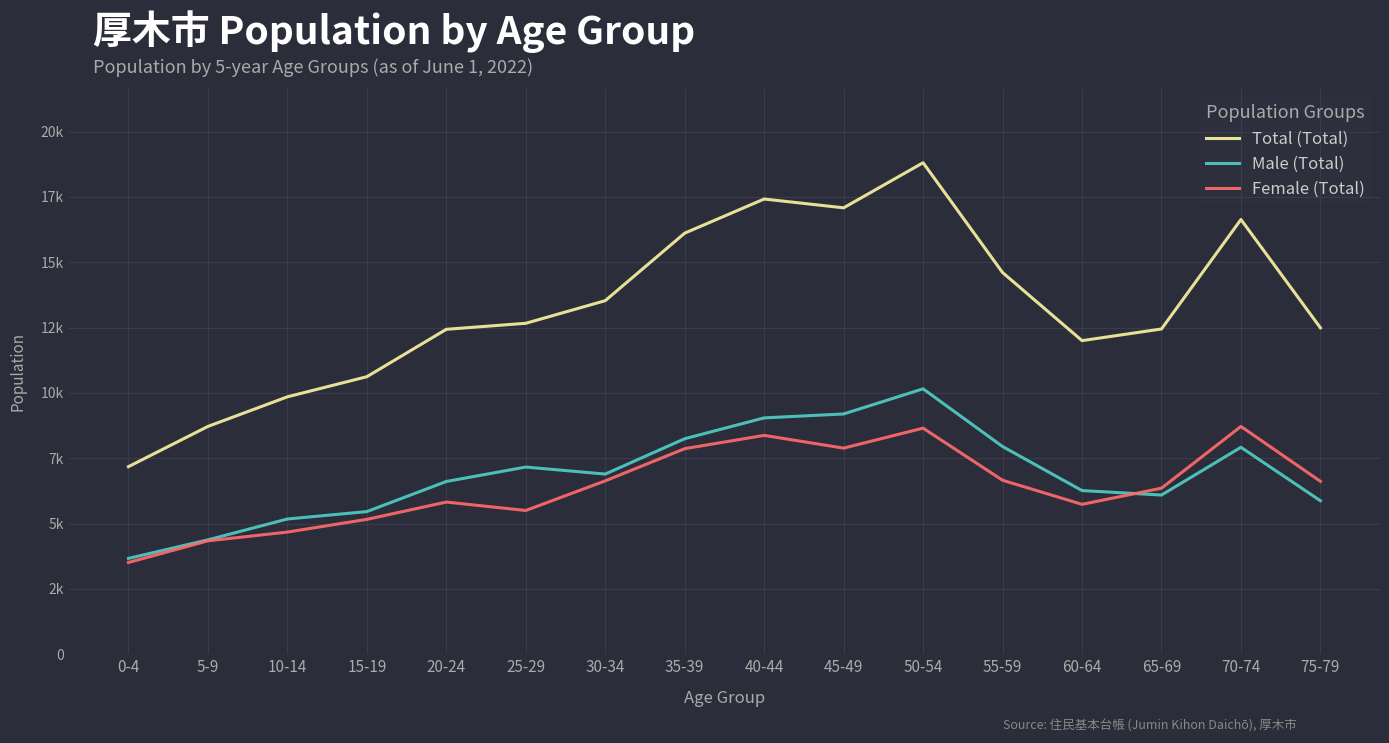

The Female (Total) series shows 3374 at 30-34. True or false?

False